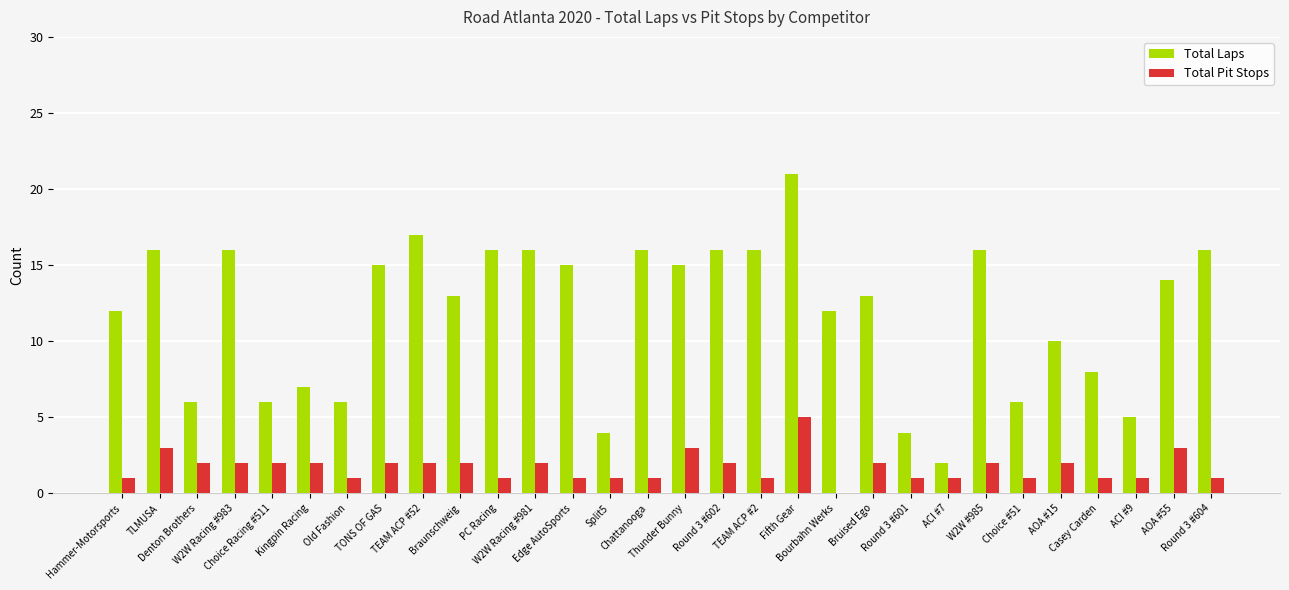

What is the sum of the Total Pit Stops values at AOA #15 and Round 3 #602?

4